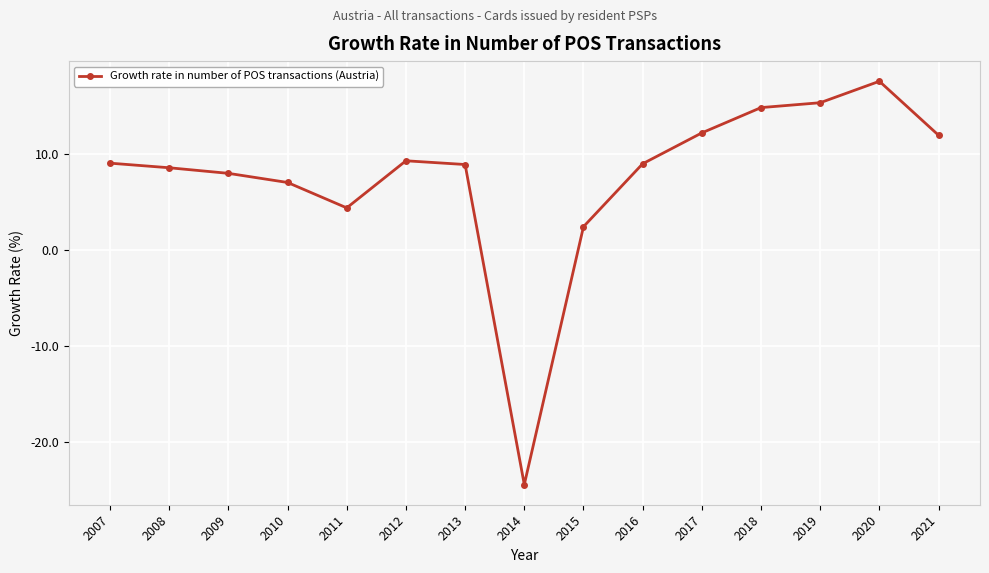

What is the ratio of the value at 2007 to the value at 2013?

1.0